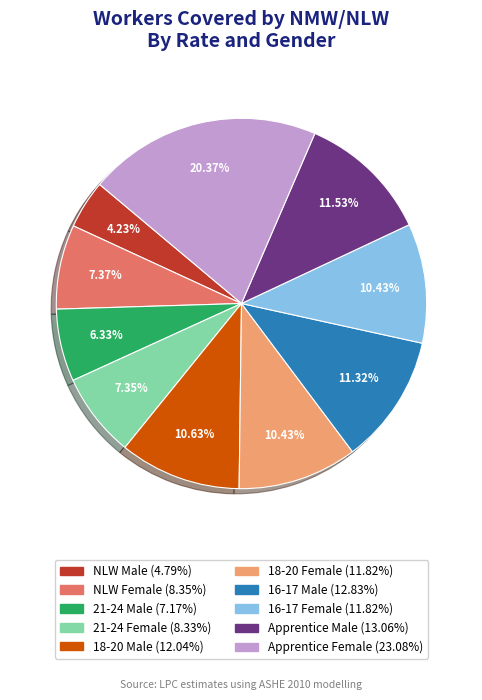

To the nearest percent, what is the difference between the largest and smallest slice percentages?

16%